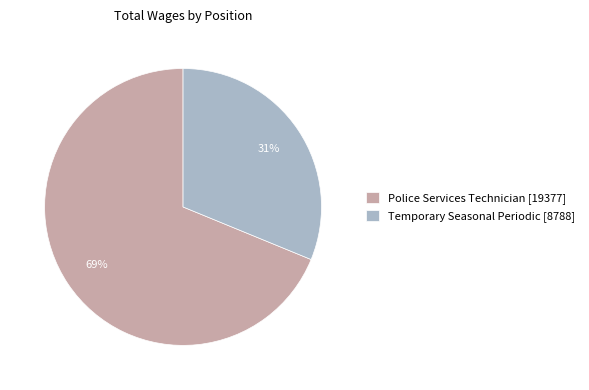

To the nearest percent, what is the average slice percentage?

50%